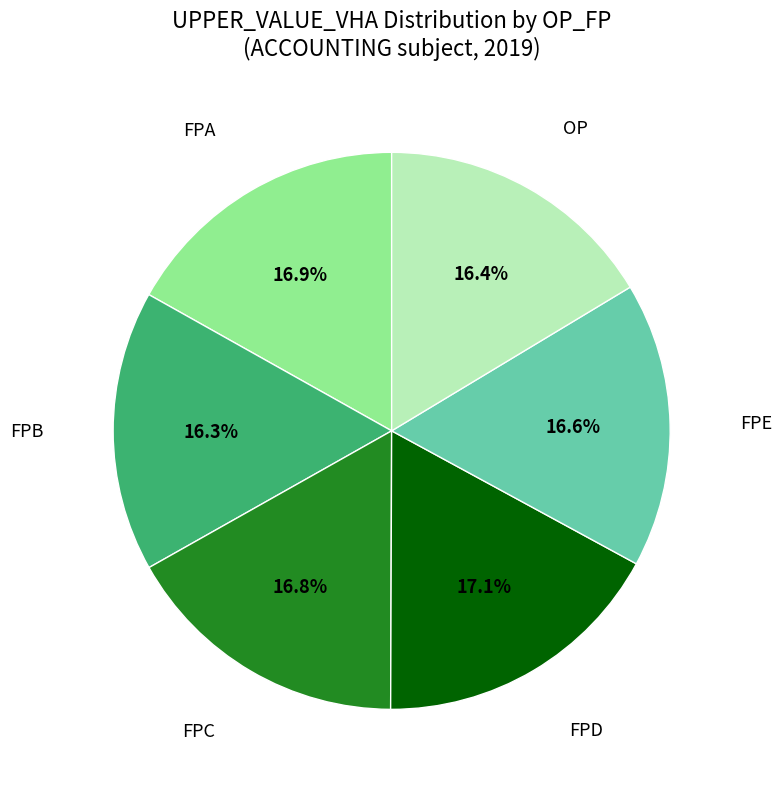

Do FPE and FPD together represent more than half of the pie?

No